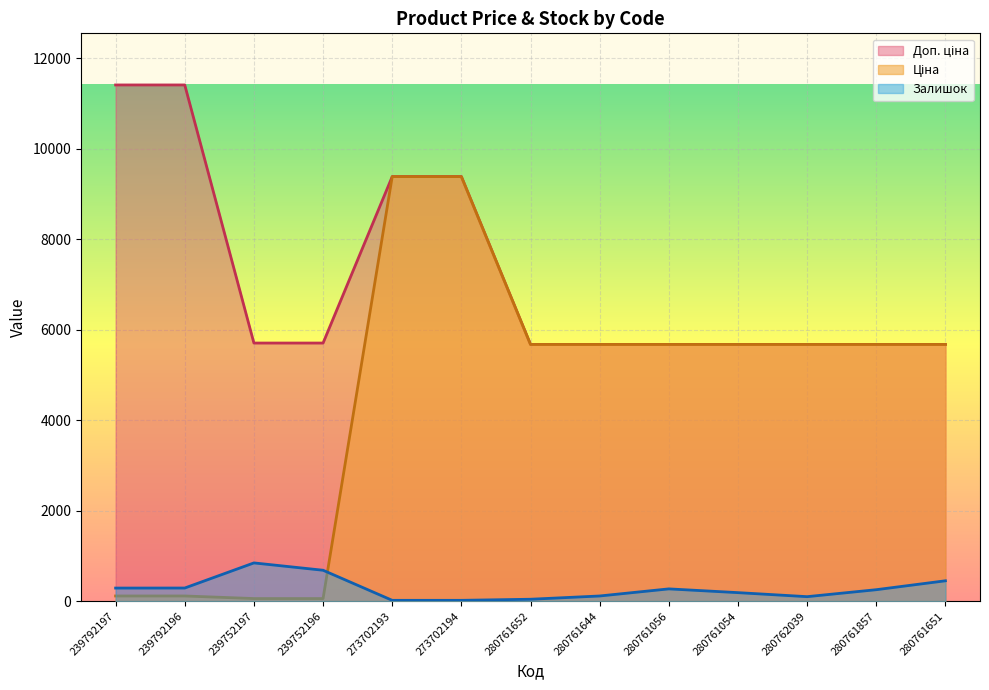

Is the value of Ціна at 239792196 greater than the value of Доп. ціна at 239752196?

No